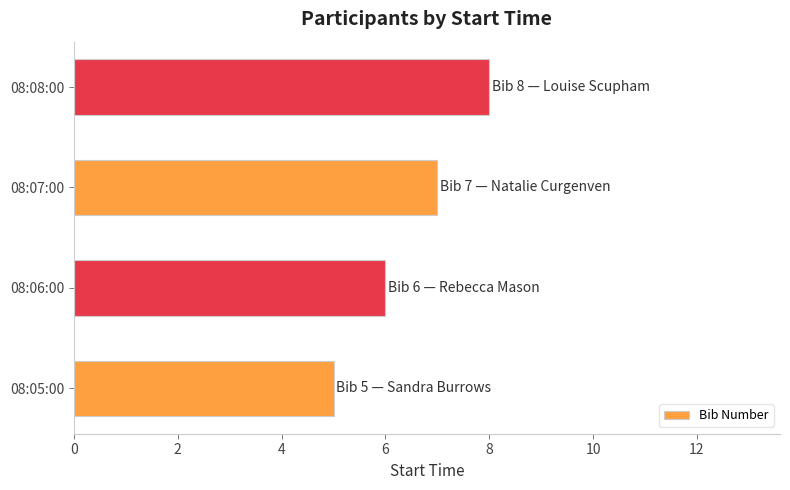

Reading top to bottom, extract all data points from this chart.

08:08:00=8	08:07:00=7	08:06:00=6	08:05:00=5